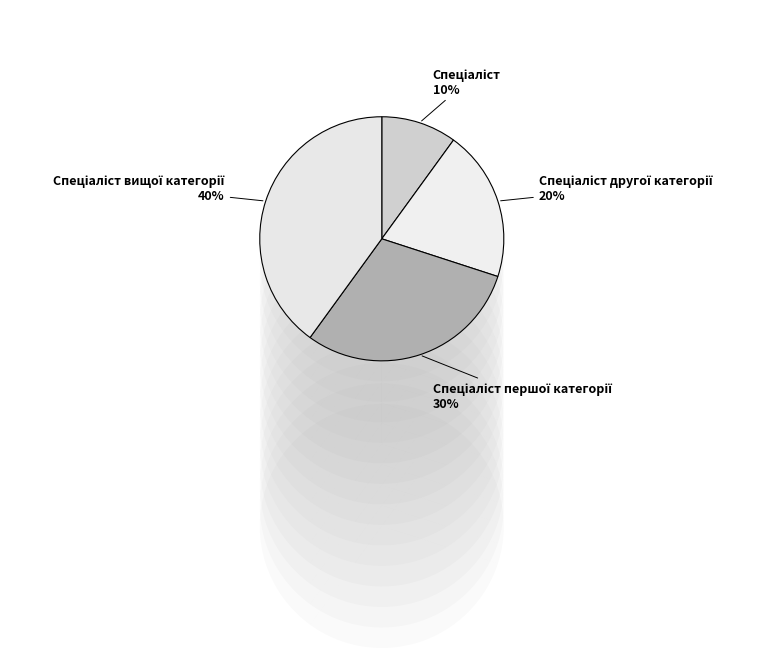

Does any single category account for the majority?

No